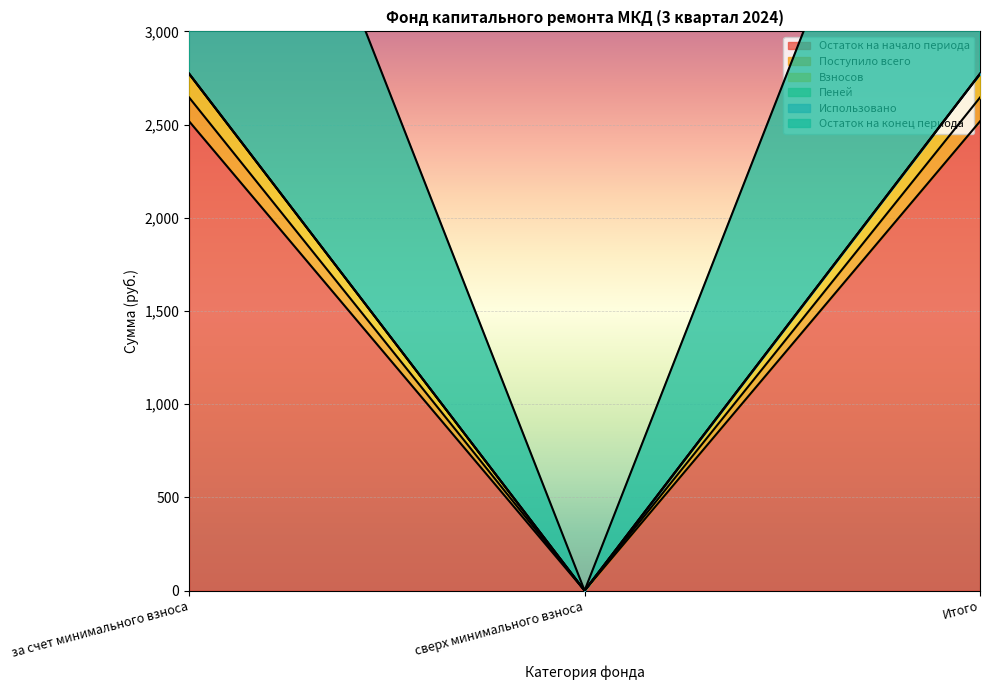

What position from the right is за счет минимального взноса?

3